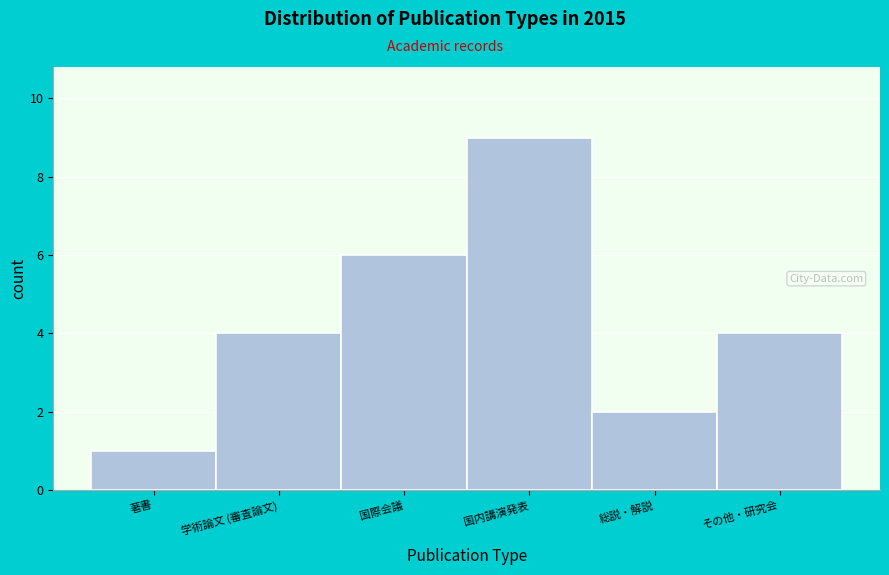

Reading right to left, extract all data points from this chart.

その他・研究会=4	総説・解説=2	国内講演発表=9	国際会議=6	学術論文 (審査論文)=4	著書=1